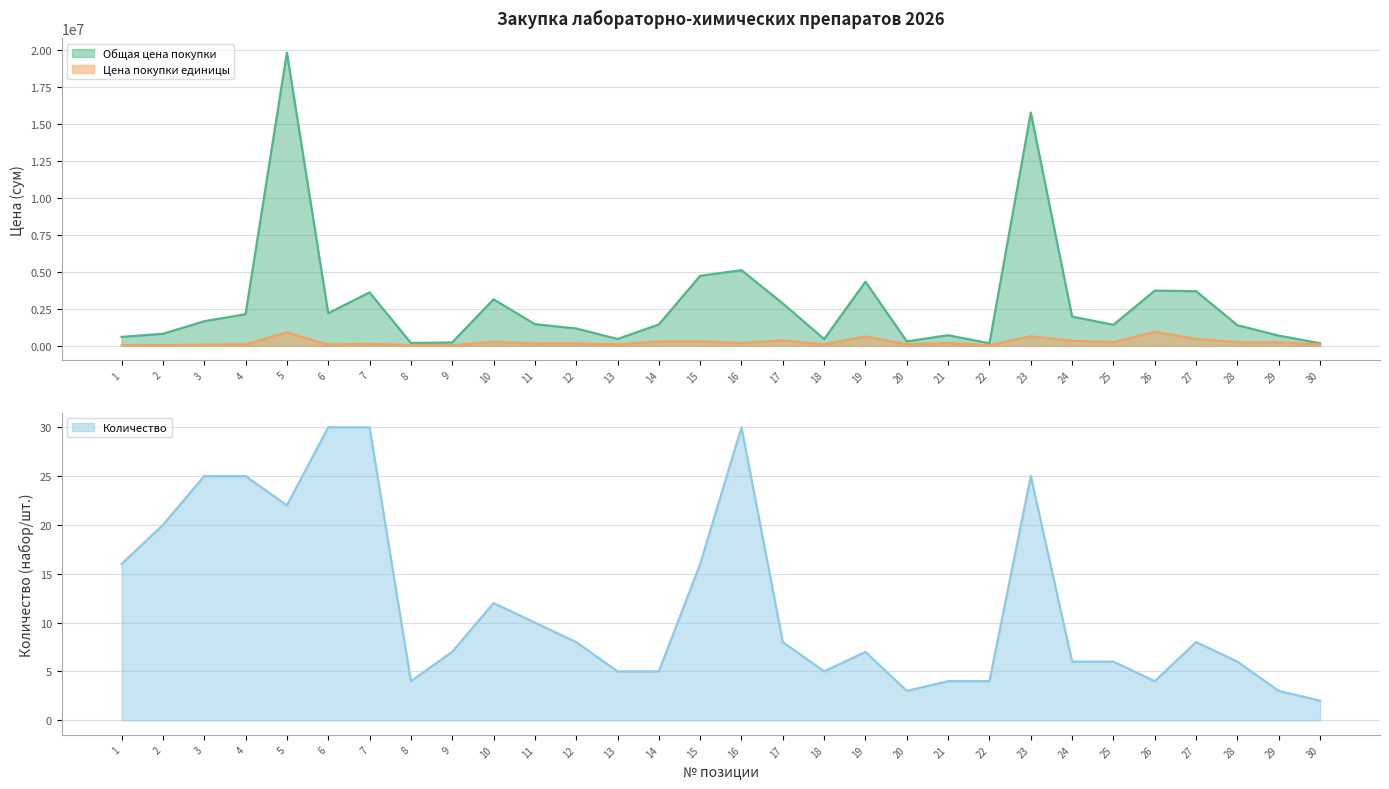

How many lines are shown in the chart?

3